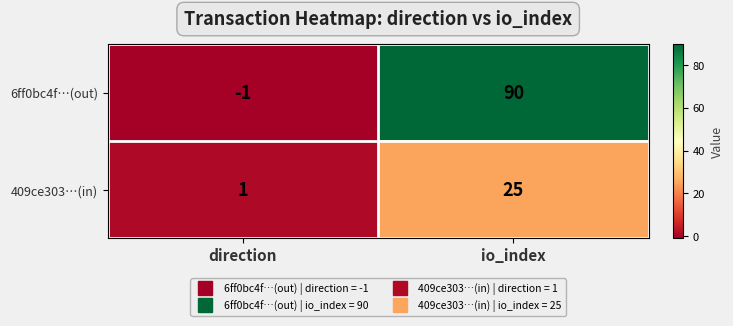

What is the approximate value of 6ff0bc4f…(out) at io_index, to the nearest 10?

90